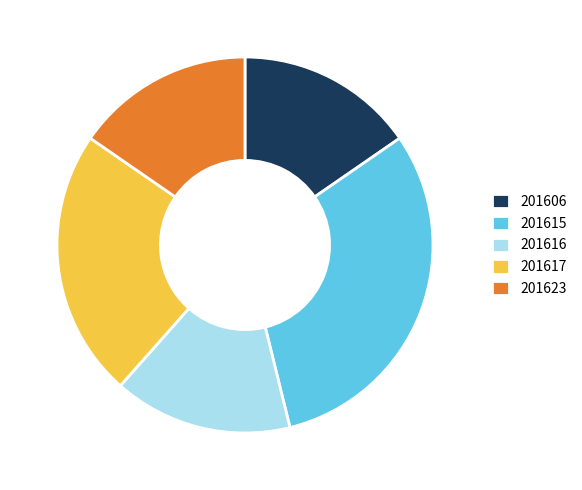

Is 201616 the majority of the pie?

No